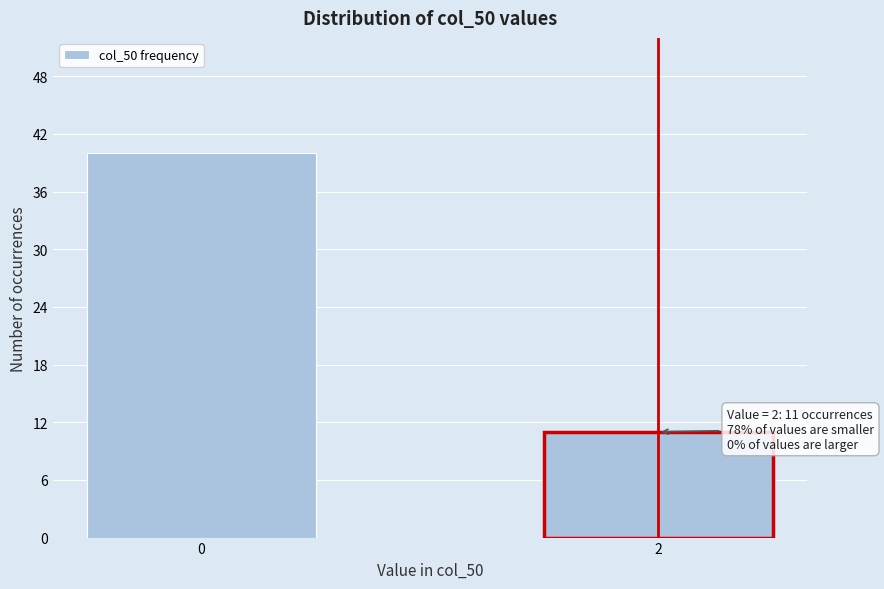

Reading left to right, list all the values displayed in this chart.

0=40	2=11